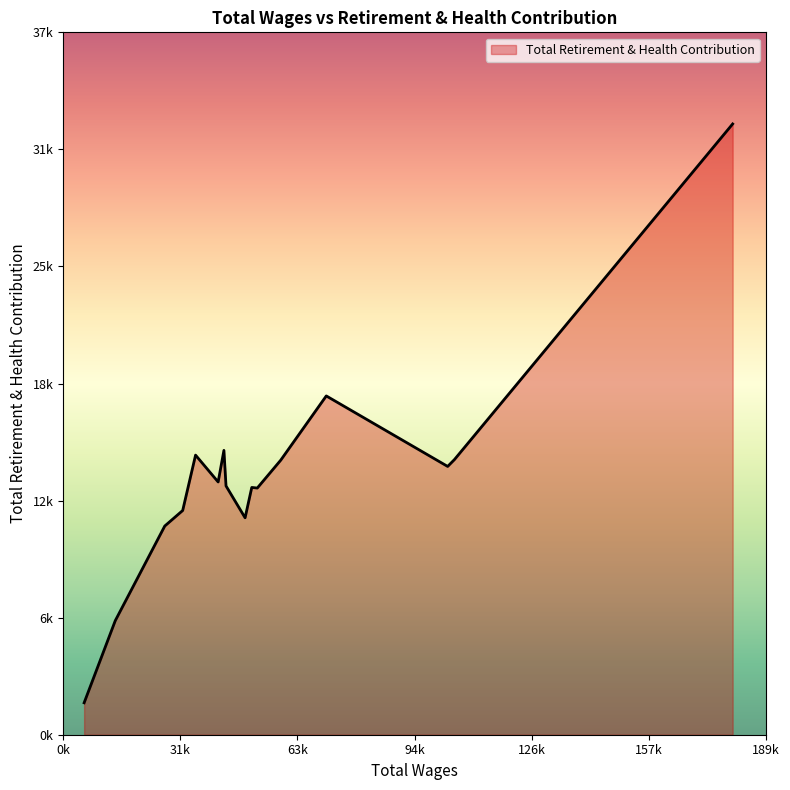

Does the chart display data point markers on the line(s)?

No